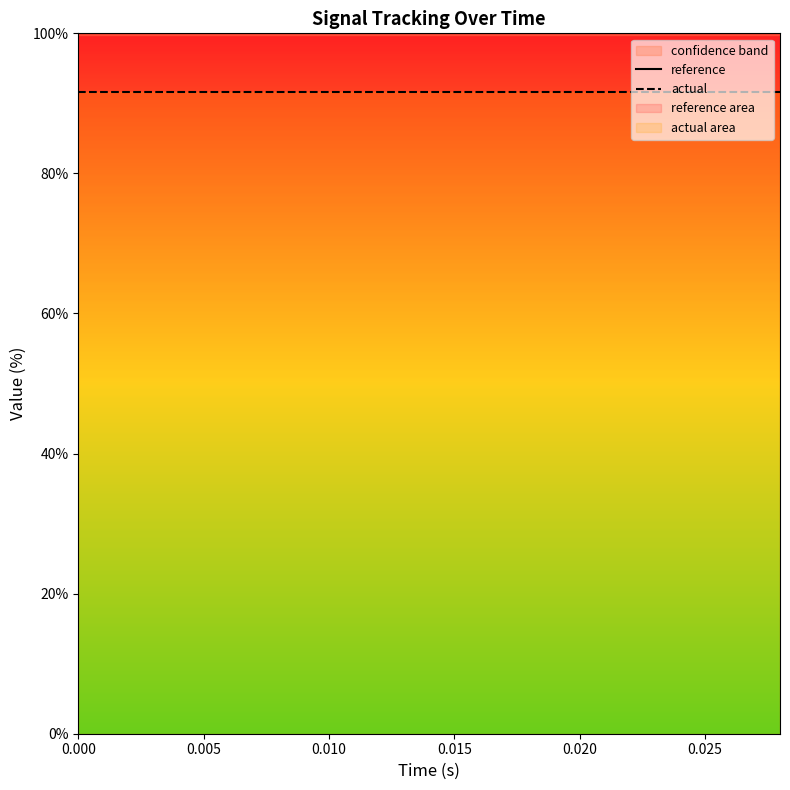

What is the minimum value shown in the chart?

91.6